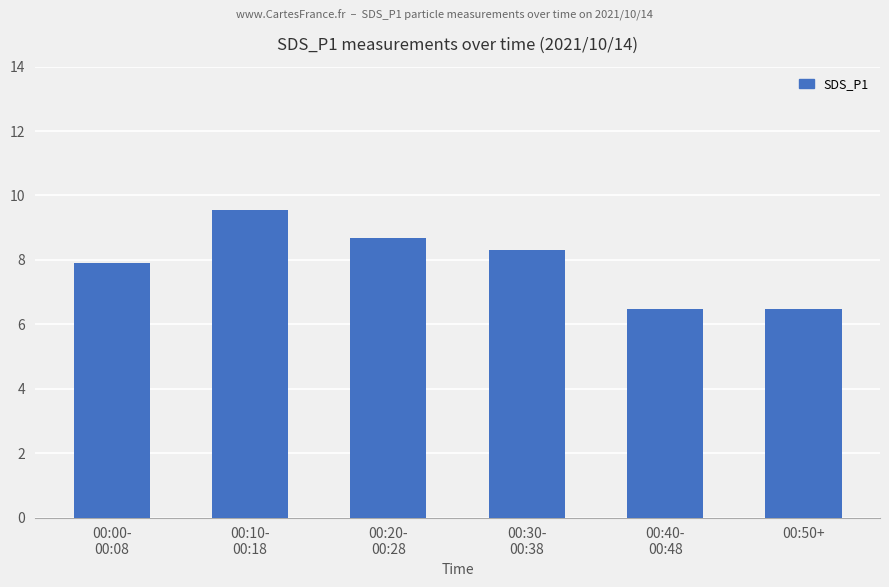

What is the maximum value shown in the chart?

9.5